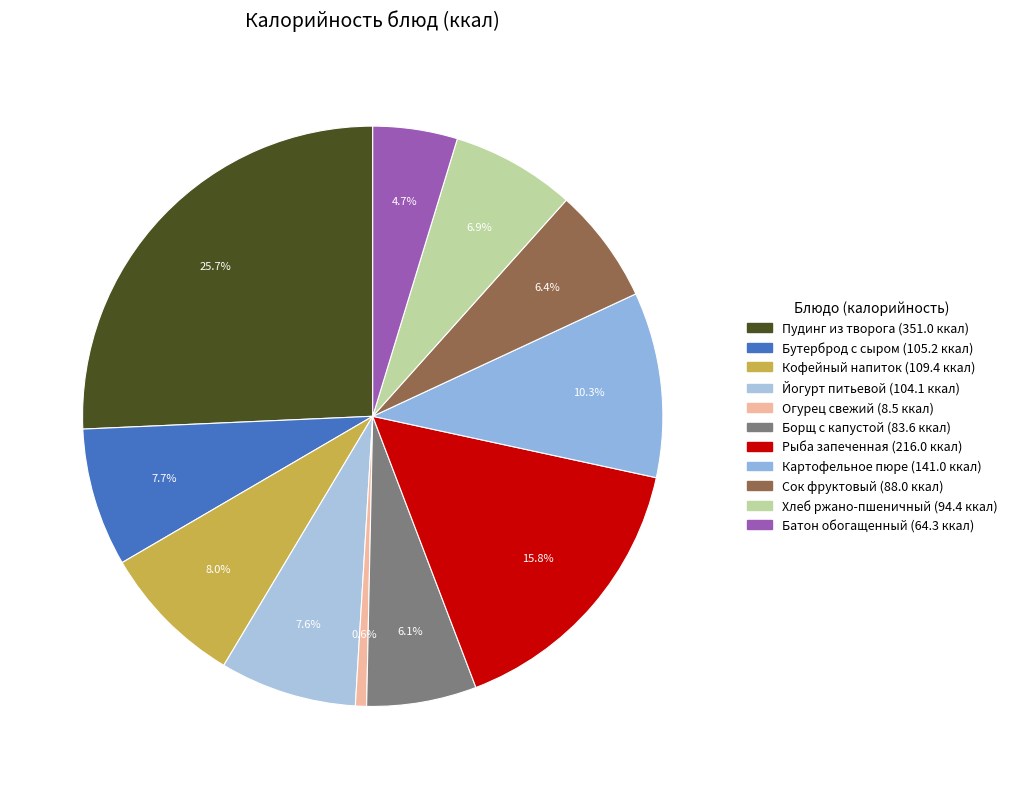

What is the total percentage of Пудинг из творога and Батон обогащенный?

30.4%